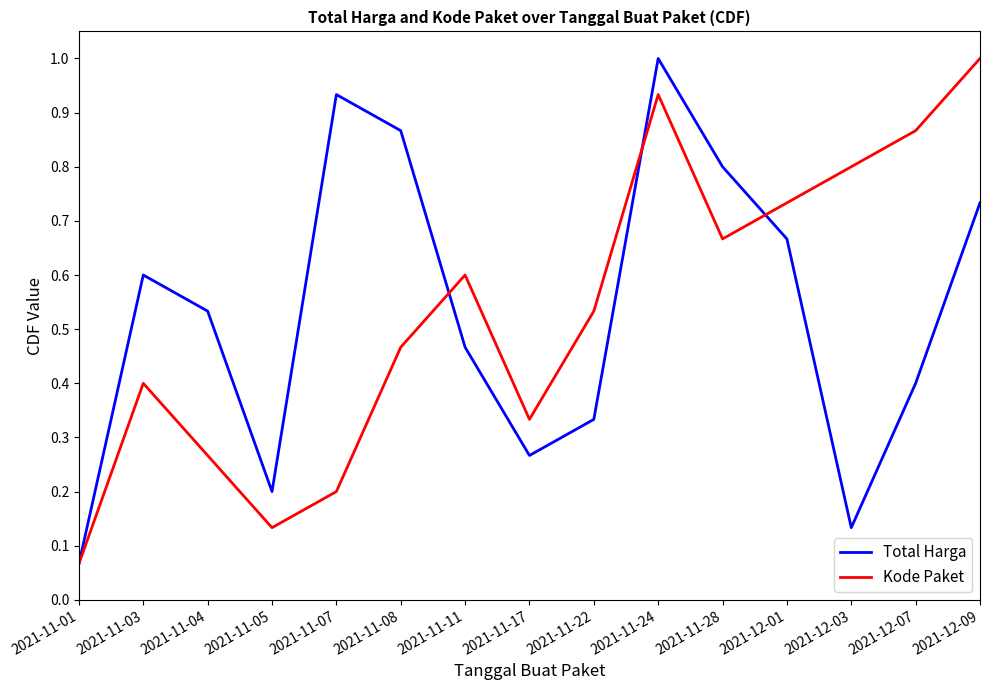

Which label corresponds to the smallest value in the chart?

2021-11-01